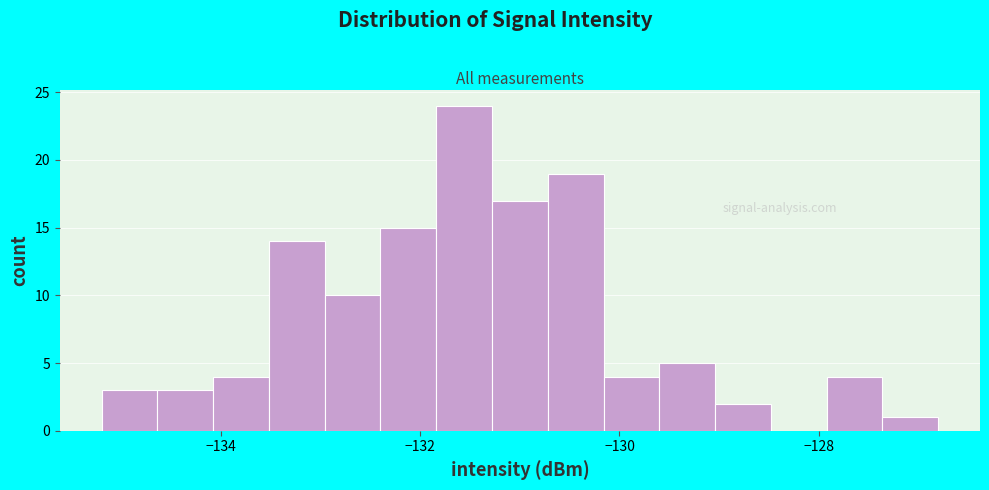

Read against the x-axis, roughly where is the centre of the tallest bar?

-131.6